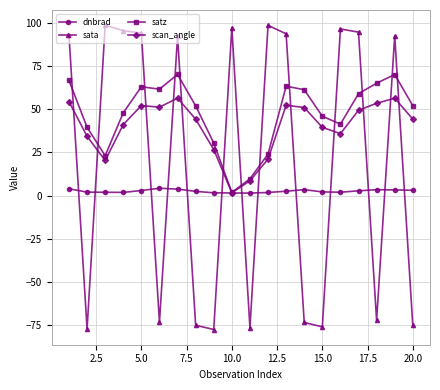

Which series has the largest range (max minus min)?

sata